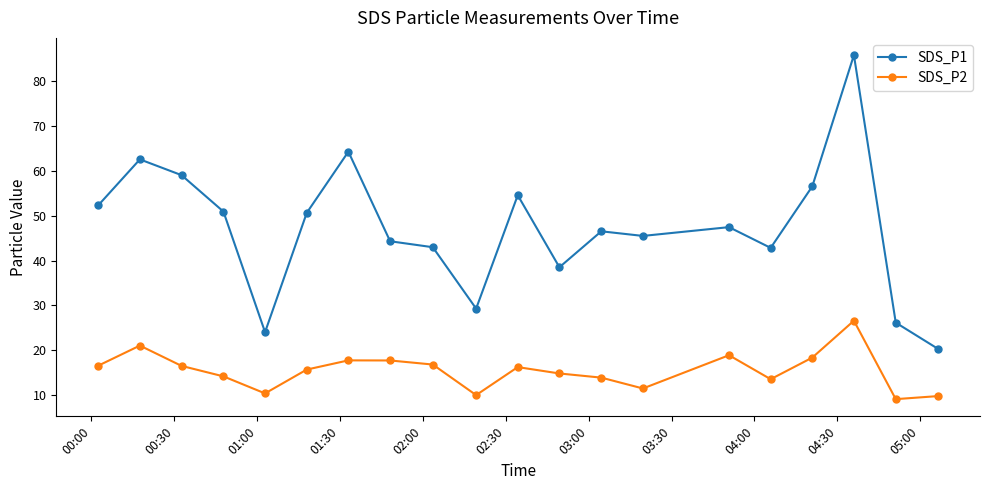

True or false: SDS_P1 and SDS_P2 intersect in this chart.

False